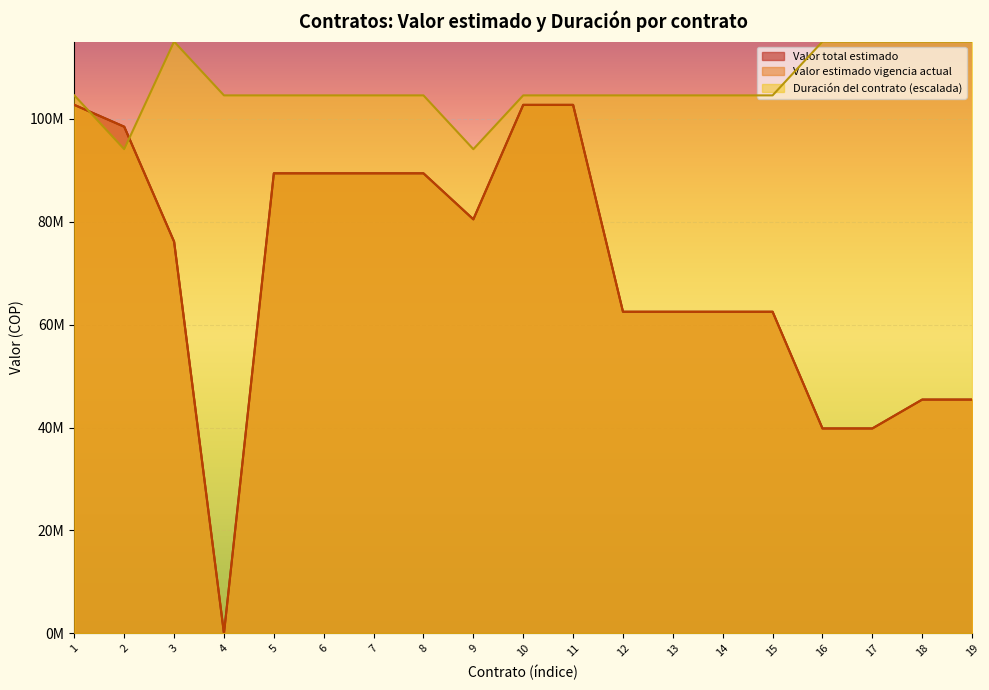

What is the value of the Valor total estimado point at the 5th from the left?

89400000.0